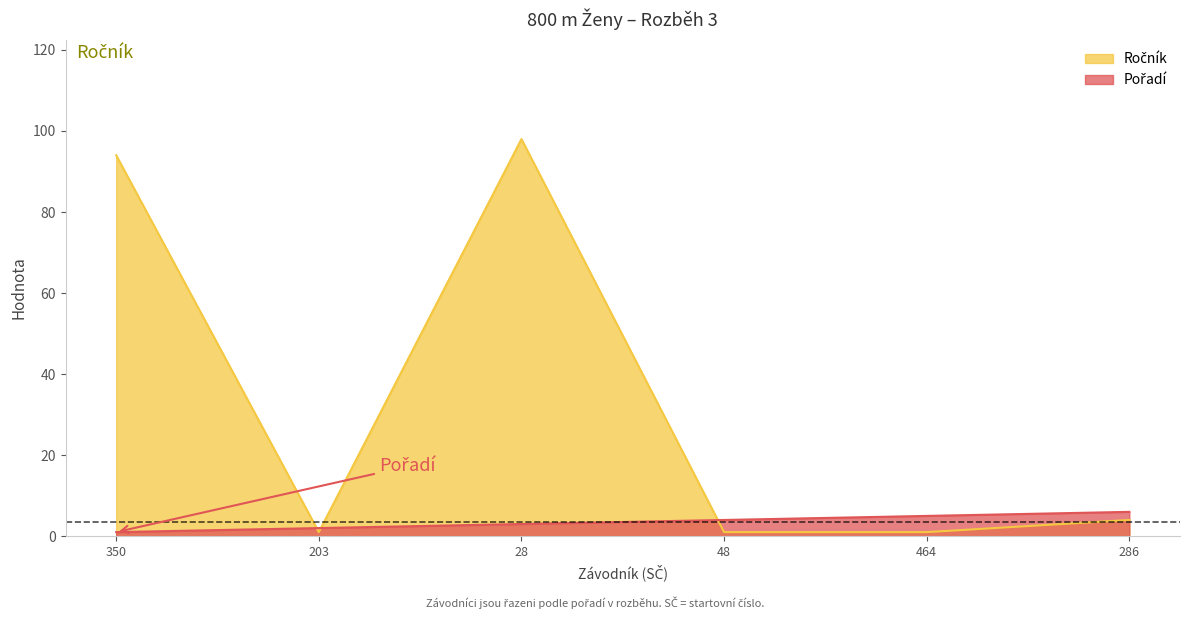

What position from the left is 350?

1